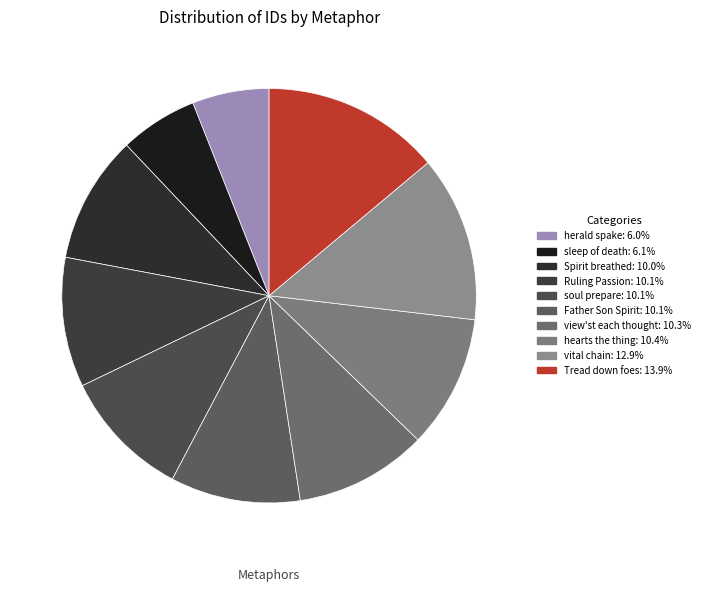

Is there any slice that represents more than half of the pie?

No